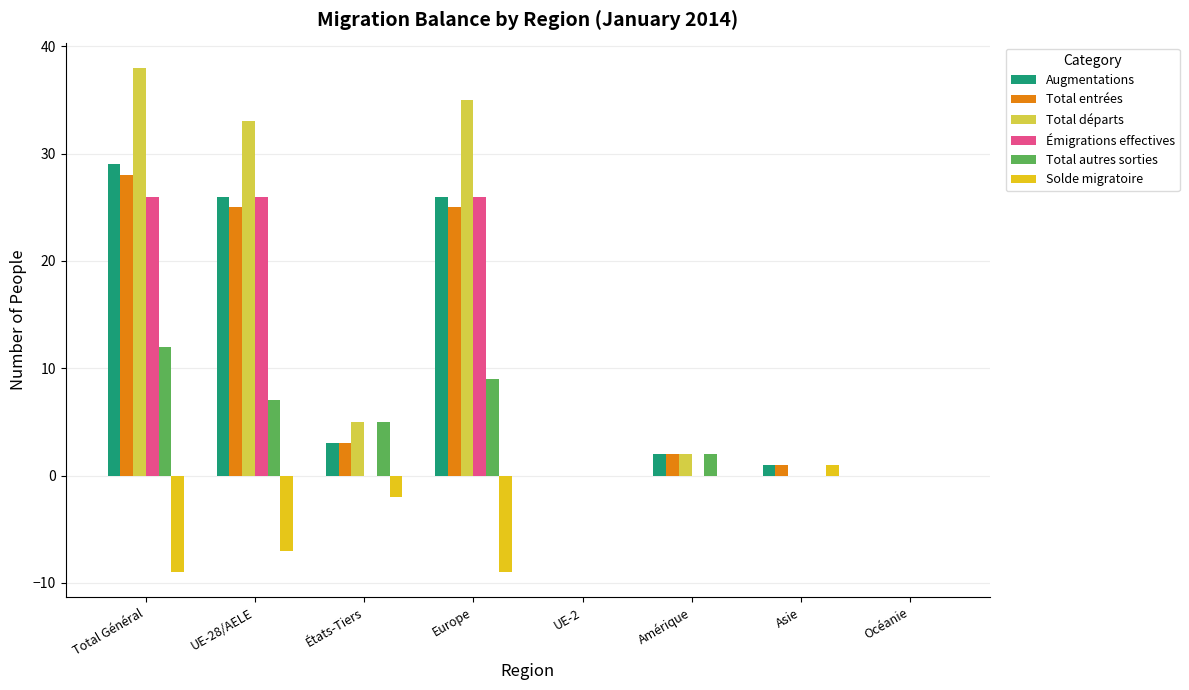

What is the maximum value shown in the chart?

38